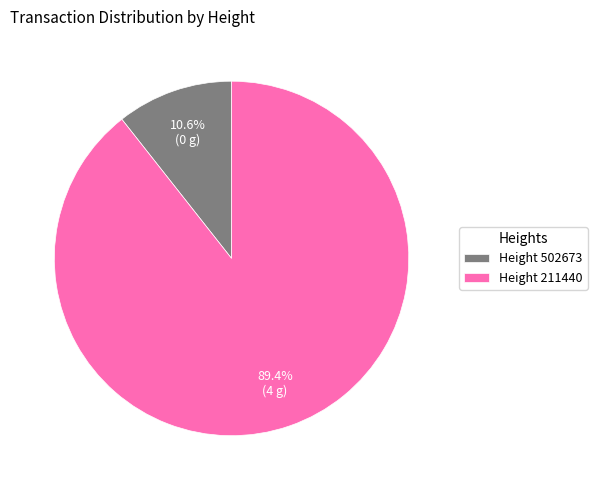

What portion of the pie excludes Height 502673?

89.4%